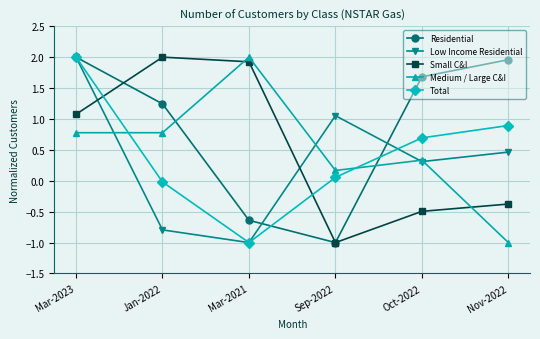

At how many categories does at least one series exceed 0?

6